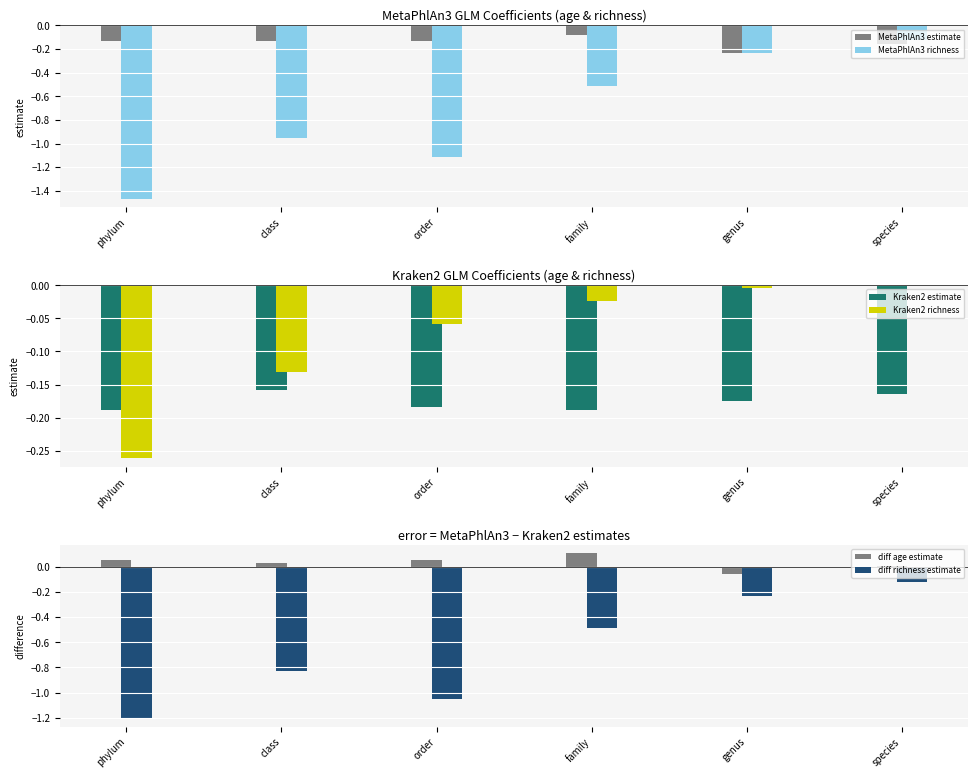

Are the bars grouped side by side (vs. stacked)?

Yes